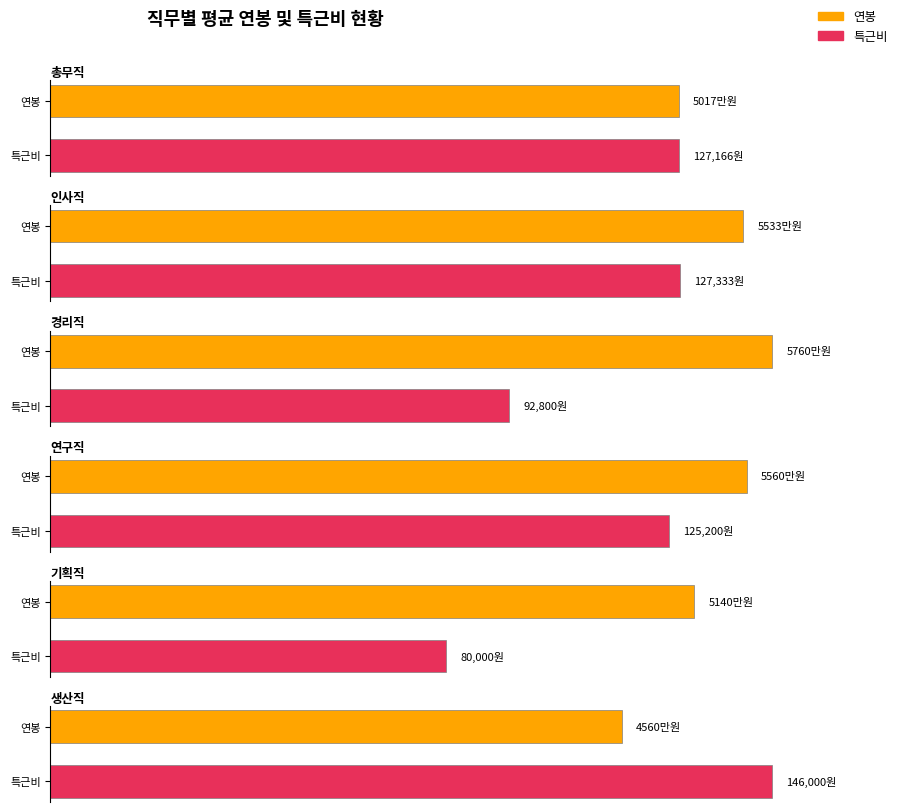

At which label does 연구직 reach its peak?

연봉